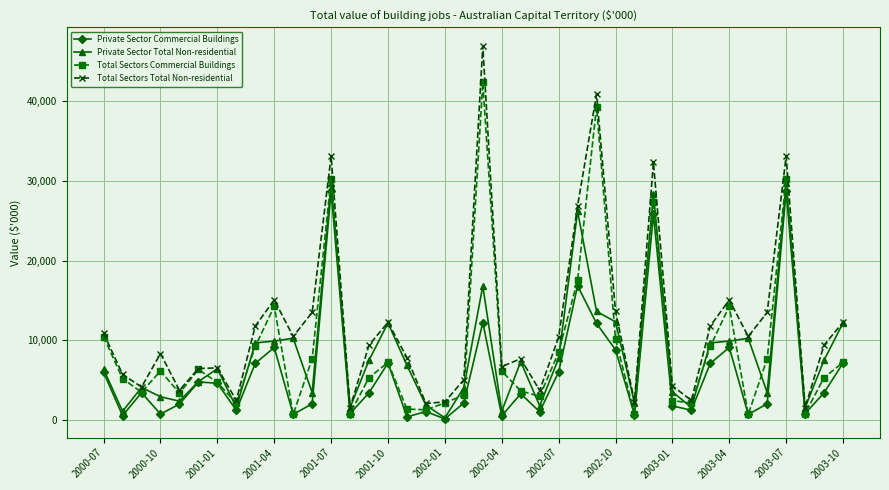

What is the maximum value for Total Sectors Commercial Buildings?

42310